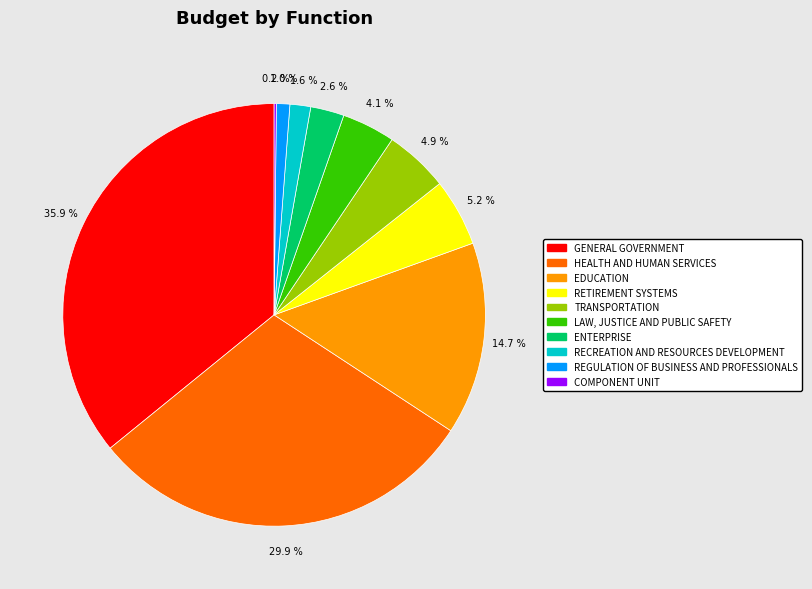

Is the sum of EDUCATION and REGULATION OF BUSINESS AND PROFESSIONALS greater than half?

No